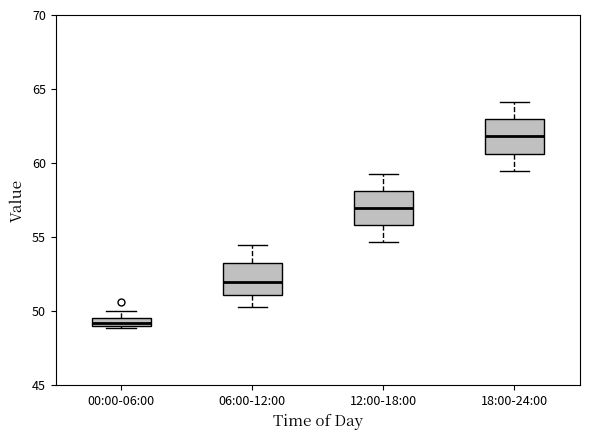

Where is the upper edge of the box for 06:00-12:00 on the y-axis? The values are not printed on the chart, so give them approximately, as read against the axis.

53.5